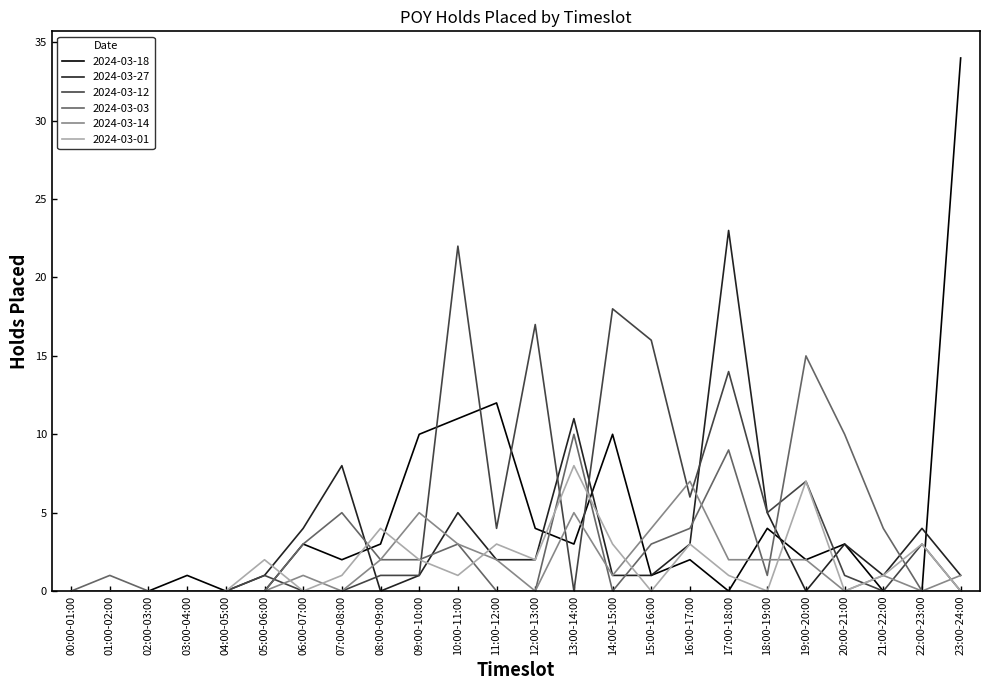

What is the highest value of the 2024-03-14 series?

7